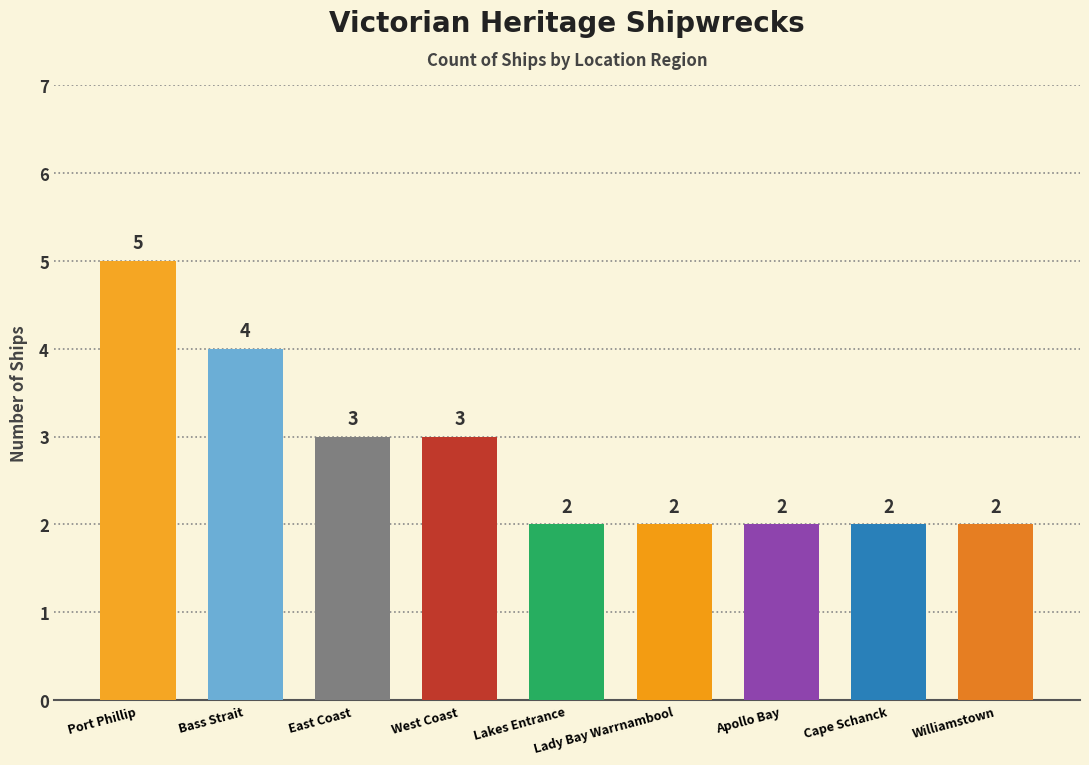

How many bars are there in total?

9